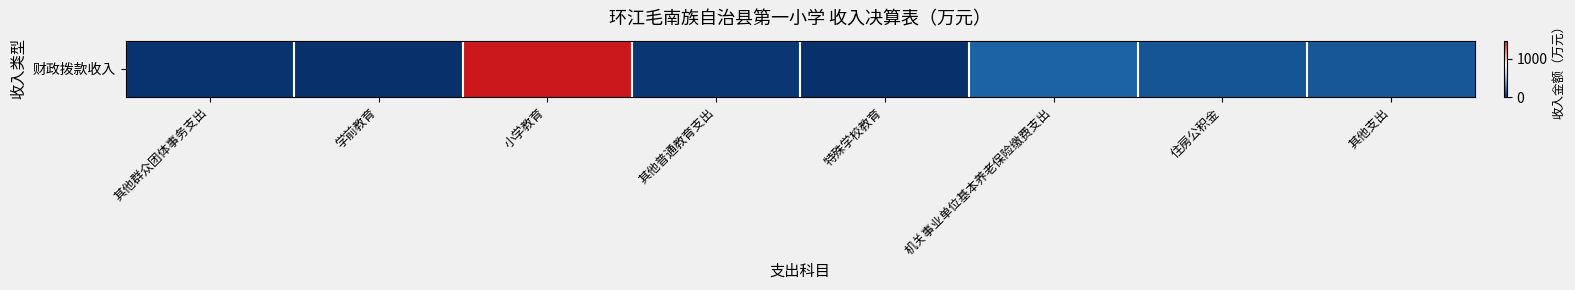

List the labels in order of value, largest first.

小学教育, 机关事业单位基本养老保险缴费支出, 其他支出, 住房公积金, 其他普通教育支出, 其他群众团体事务支出, 学前教育, 特殊学校教育